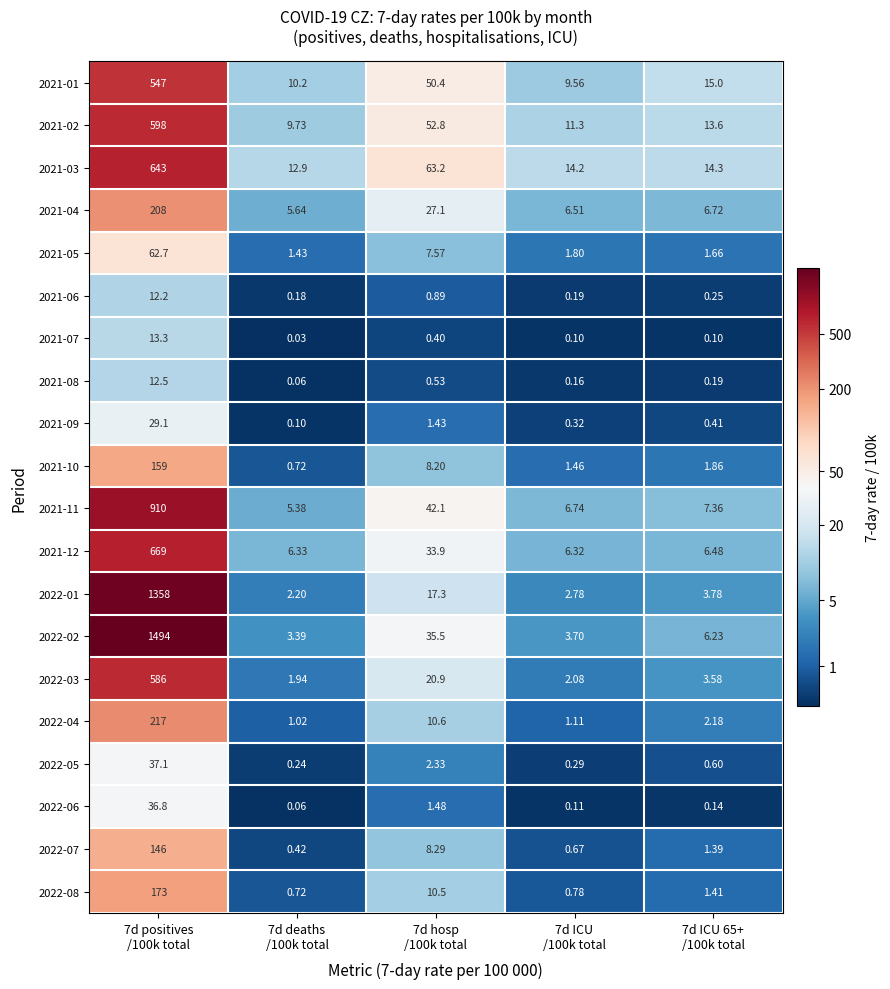

Which series has the largest range (max minus min)?

2022-02